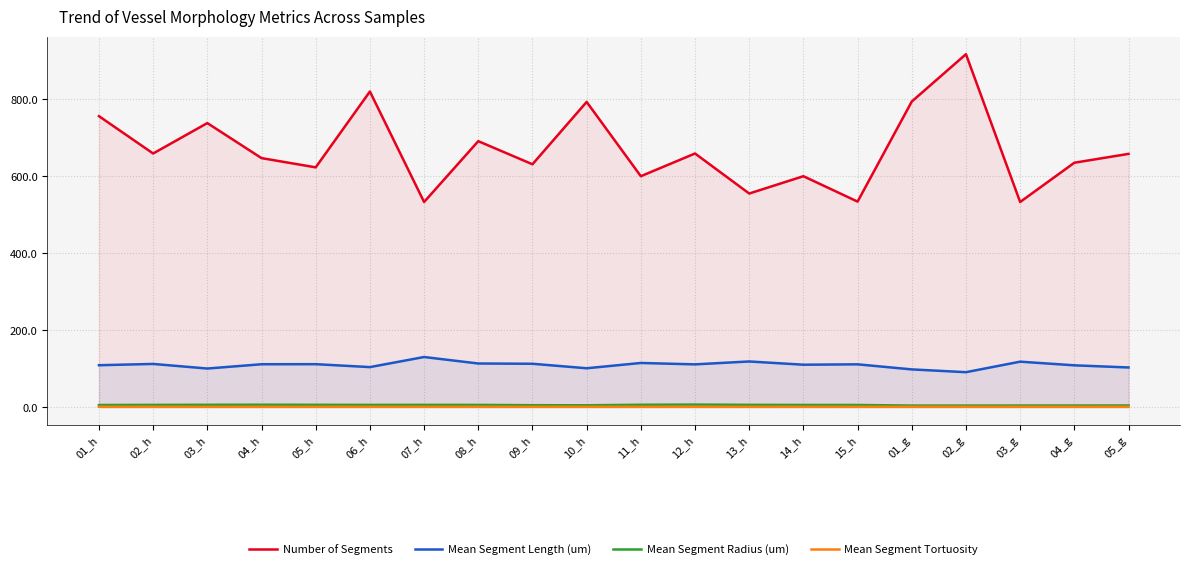

Reading right to left, what are all the values shown in this chart?

Number of Segments: 05_g=658.0	04_g=635.0	03_g=533.0	02_g=917.0	01_g=794.0	15_h=534.0	14_h=600.0	13_h=555.0	12_h=659.0	11_h=600.0	10_h=793.0	09_h=631.0	08_h=691.0	07_h=533.0	06_h=820.0	05_h=623.0	04_h=647.0	03_h=738.0	02_h=659.0	01_h=756.0
Mean Segment Length (um): 05_g=103.1	04_g=108.7	03_g=118.2	02_g=90.9	01_g=98.1	15_h=111.3	14_h=110.3	13_h=118.7	12_h=111.2	11_h=114.8	10_h=101.1	09_h=112.7	08_h=113.4	07_h=130.3	06_h=104.1	05_h=111.7	04_h=111.5	03_h=100.4	02_h=112.3	01_h=109.0
Mean Segment Radius (um): 05_g=4.4	04_g=4.3	03_g=4.3	02_g=4.2	01_g=4.2	15_h=5.7	14_h=5.8	13_h=6.0	12_h=6.7	11_h=6.2	10_h=4.9	09_h=5.1	08_h=5.9	07_h=6.0	06_h=5.9	05_h=6.1	04_h=6.3	03_h=6.2	02_h=5.9	01_h=5.6
Mean Segment Tortuosity: 05_g=1.0	04_g=1.0	03_g=1.0	02_g=1.0	01_g=1.0	15_h=1.0	14_h=1.0	13_h=1.0	12_h=1.0	11_h=1.0	10_h=1.0	09_h=1.0	08_h=1.0	07_h=1.0	06_h=1.0	05_h=1.0	04_h=1.0	03_h=1.0	02_h=1.0	01_h=1.0